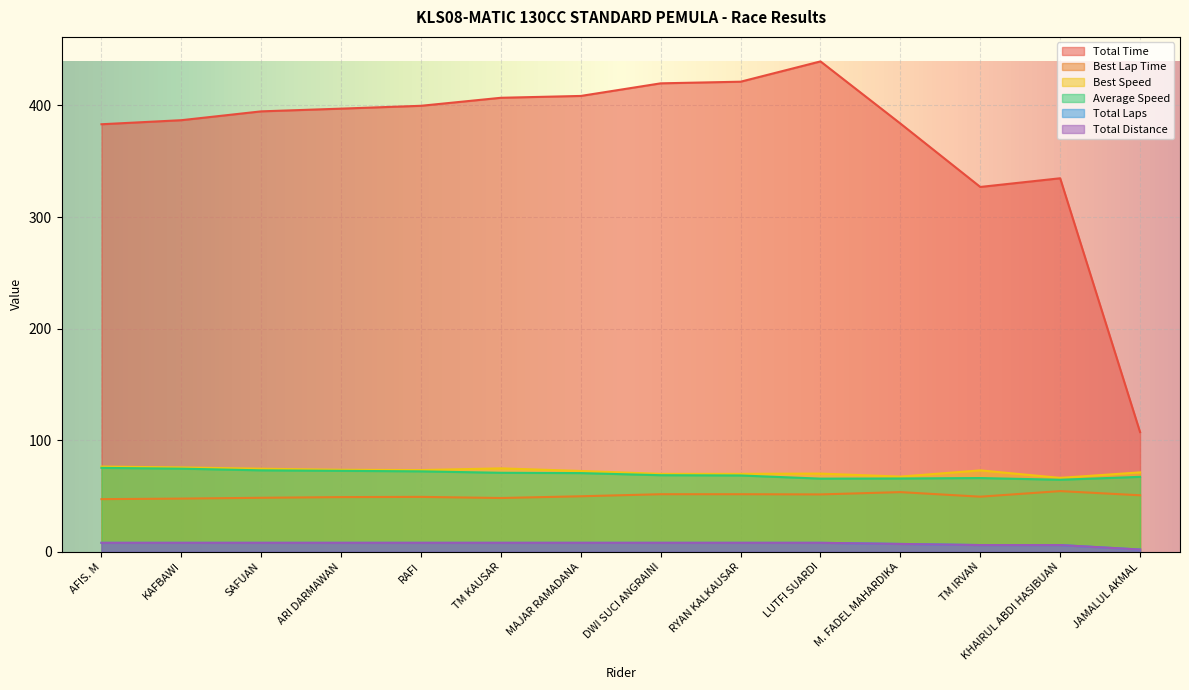

The Total Laps series shows 11.3 at RYAN KALKAUSAR. True or false?

False